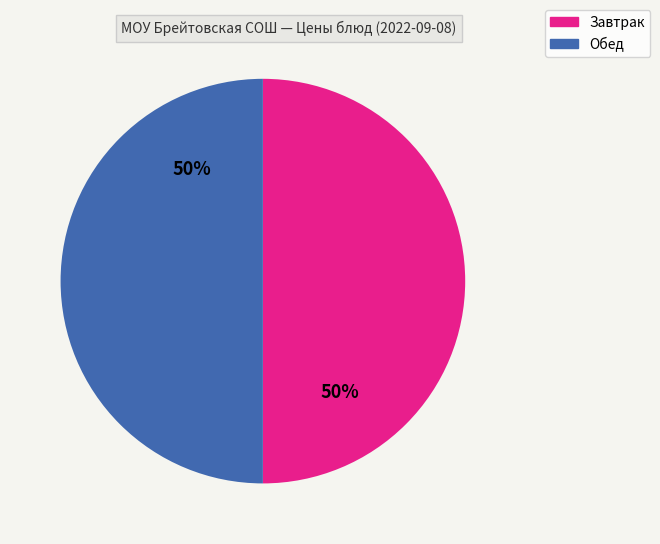

To the nearest percent, what is the average slice percentage?

50%